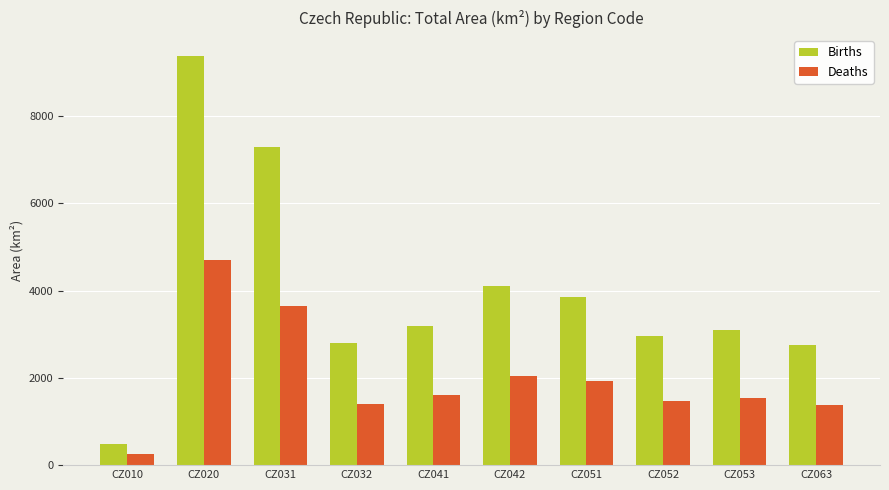

What are all the series names shown in the legend?

Births, Deaths